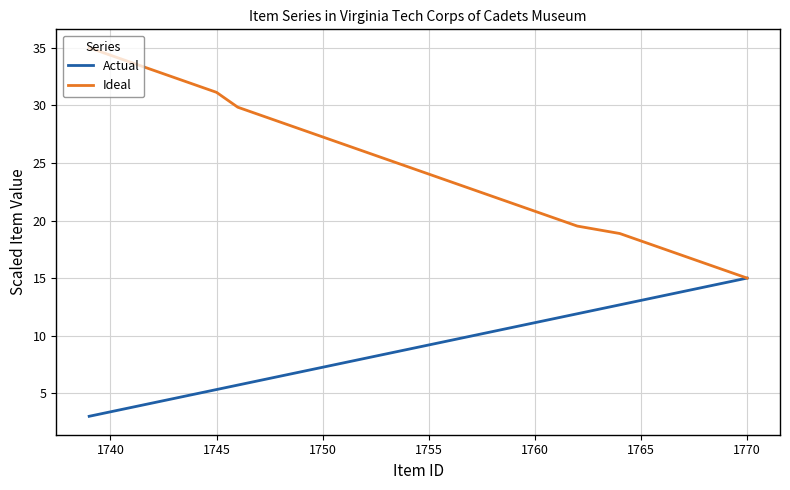

Rank the series by their maximum value, from lowest to highest.

Actual, Ideal